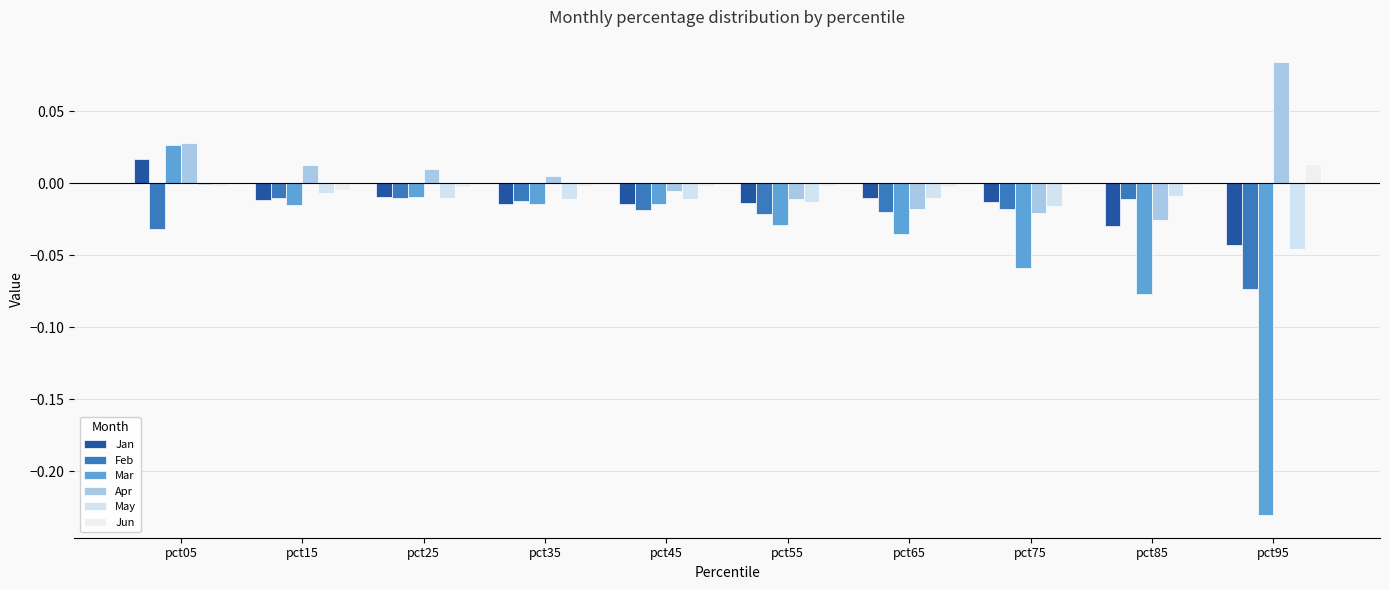

Are the bars horizontal?

No